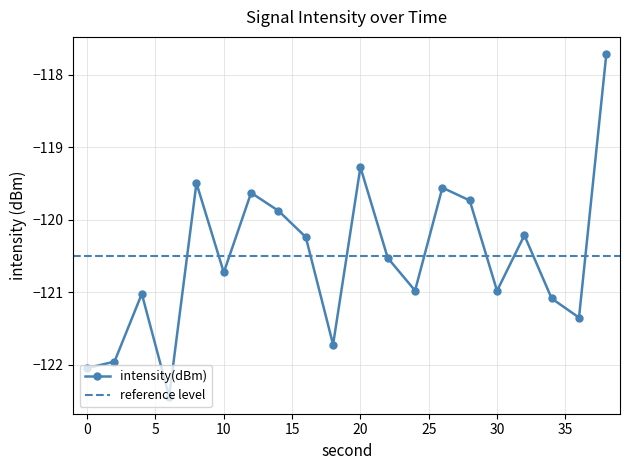

What is the sum of all values?

-2410.6